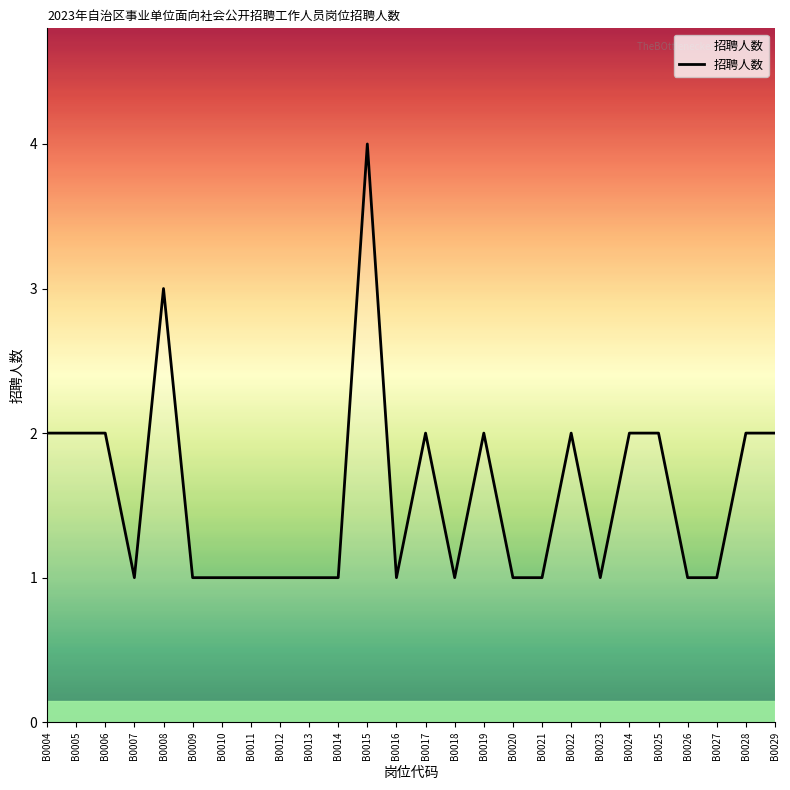

Reading right to left, what are all the values shown in this chart?

2	2	1	1	2	2	1	2	1	1	2	1	2	1	4	1	1	1	1	1	1	3	1	2	2	2